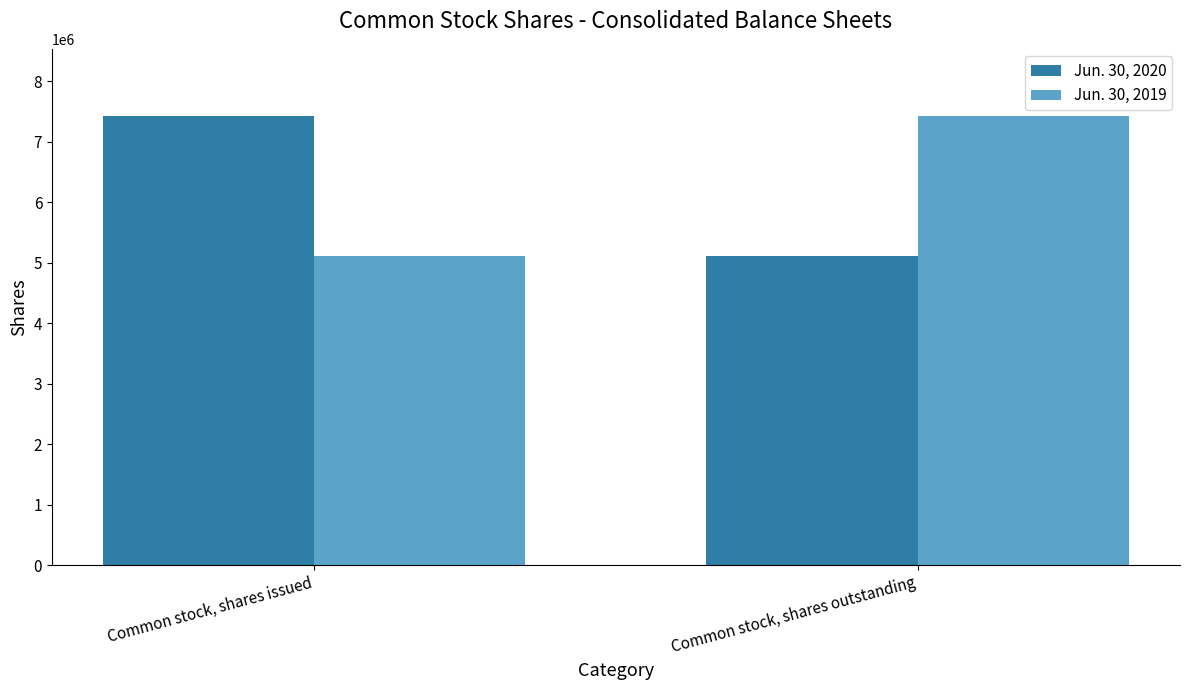

Read the Jun. 30, 2020 value at Common stock, shares outstanding, to the nearest 50.

5101600